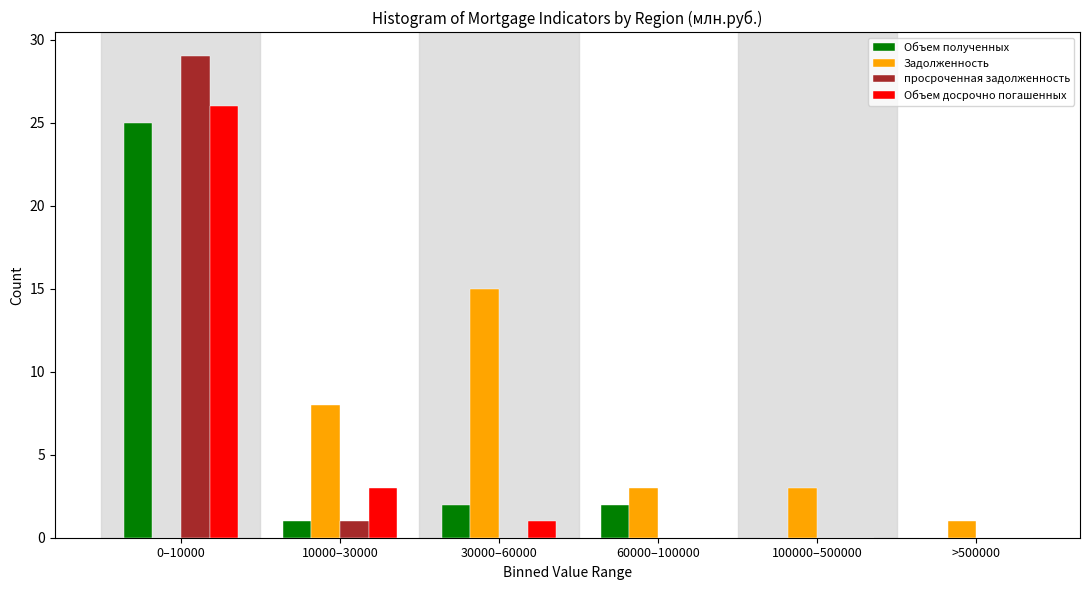

Reading left to right, what are all the values shown in this chart?

Объем полученных: 0–10000=25	10000–30000=1	30000–60000=2	60000–100000=2	100000–500000=0	>500000=0
Задолженность: 0–10000=0	10000–30000=8	30000–60000=15	60000–100000=3	100000–500000=3	>500000=1
просроченная задолженность: 0–10000=29	10000–30000=1	30000–60000=0	60000–100000=0	100000–500000=0	>500000=0
Объем досрочно погашенных: 0–10000=26	10000–30000=3	30000–60000=1	60000–100000=0	100000–500000=0	>500000=0